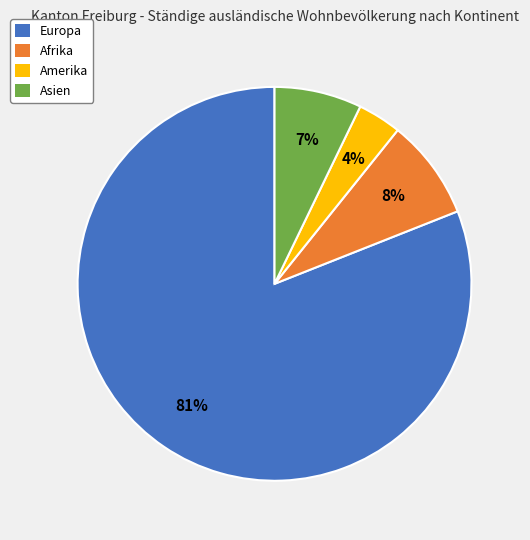

How many slices are in this pie chart?

4